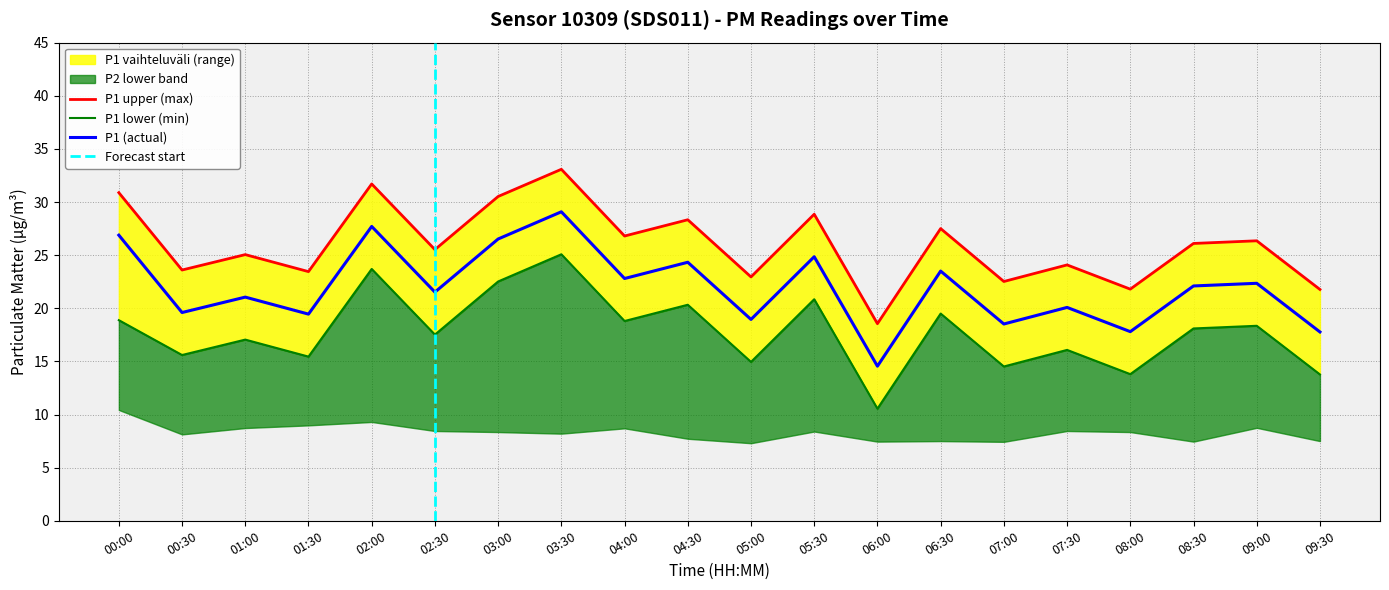

Where is the first local maximum for P1_lower?

01:00